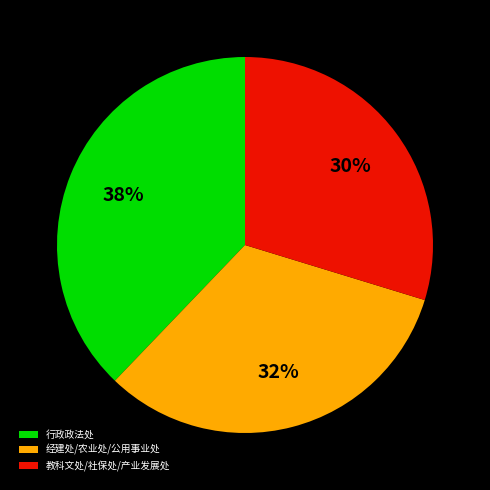

To the nearest percent, what is the difference between the largest and smallest slice percentages?

8%